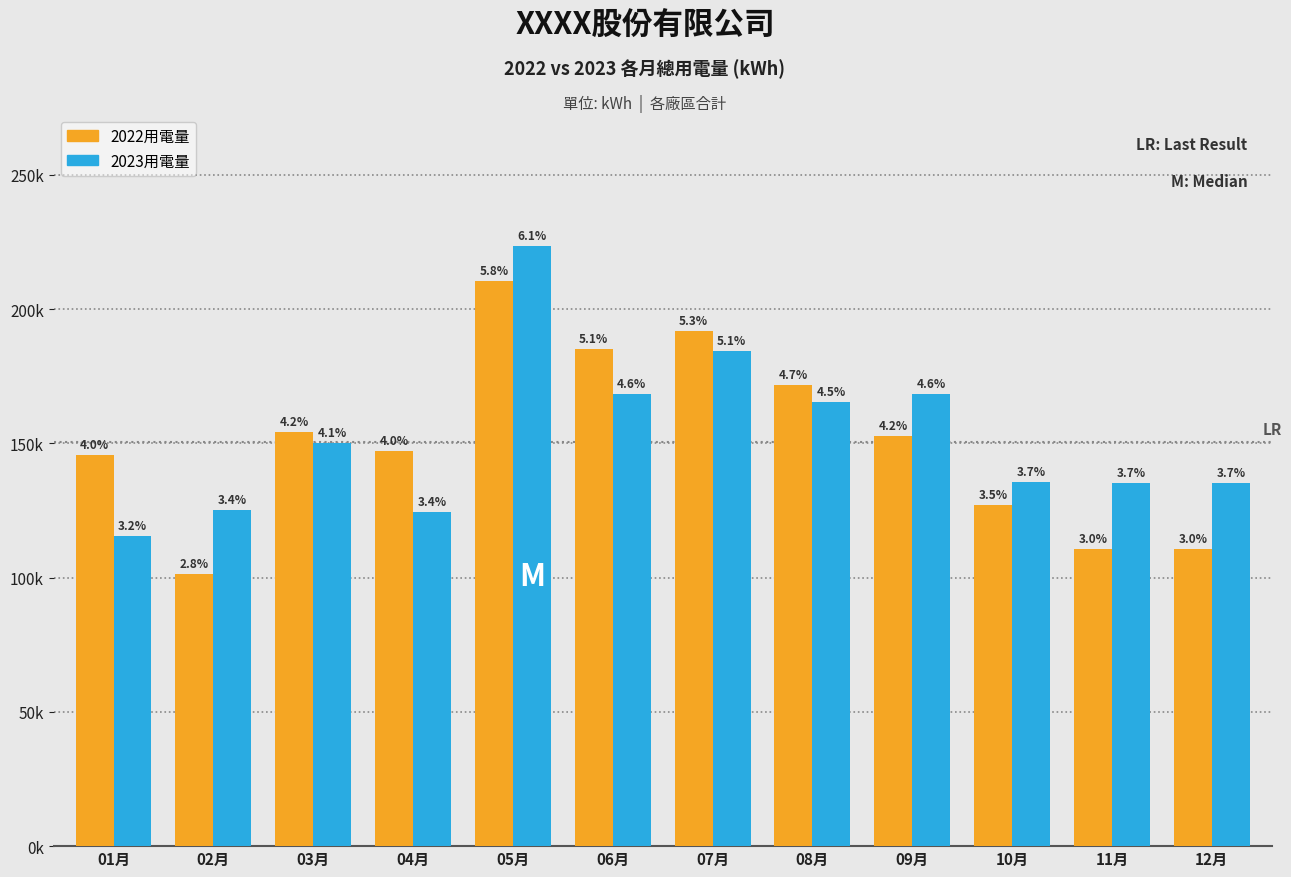

What are all the series names shown in the legend?

2022用電量, 2023用電量